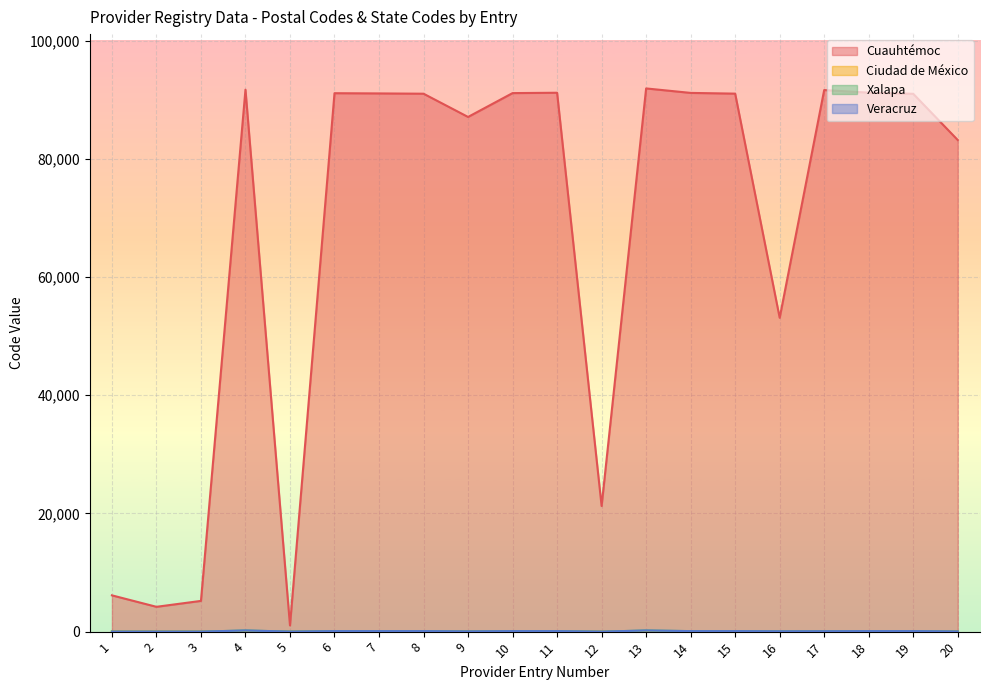

What is the spread (max minus min) of values at 13?

91880